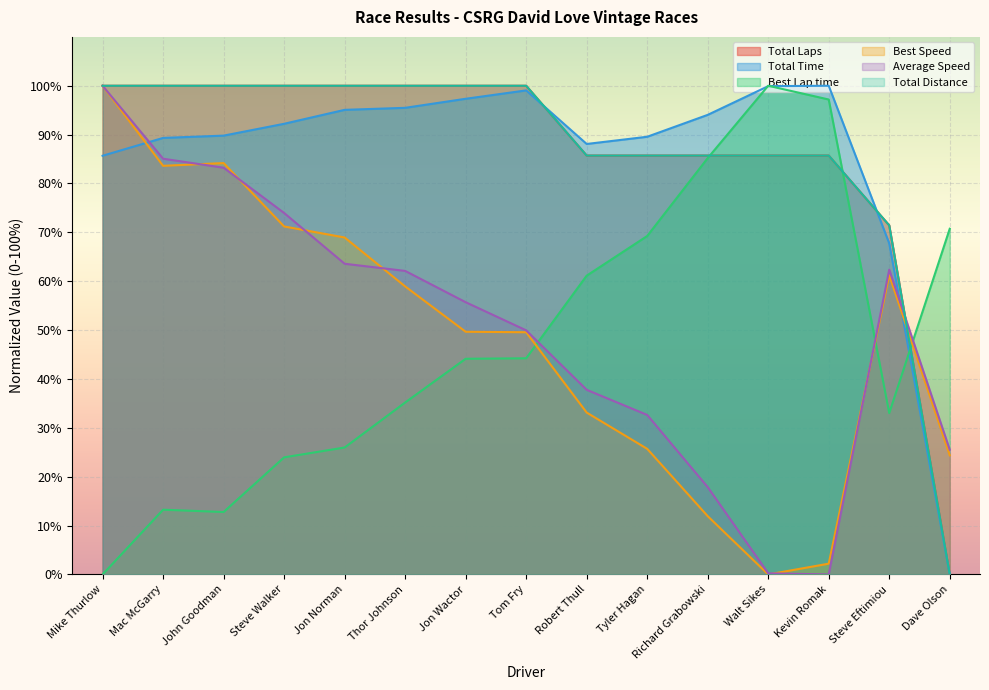

What is the difference between the highest and lowest values at Mac McGarry?

86.8